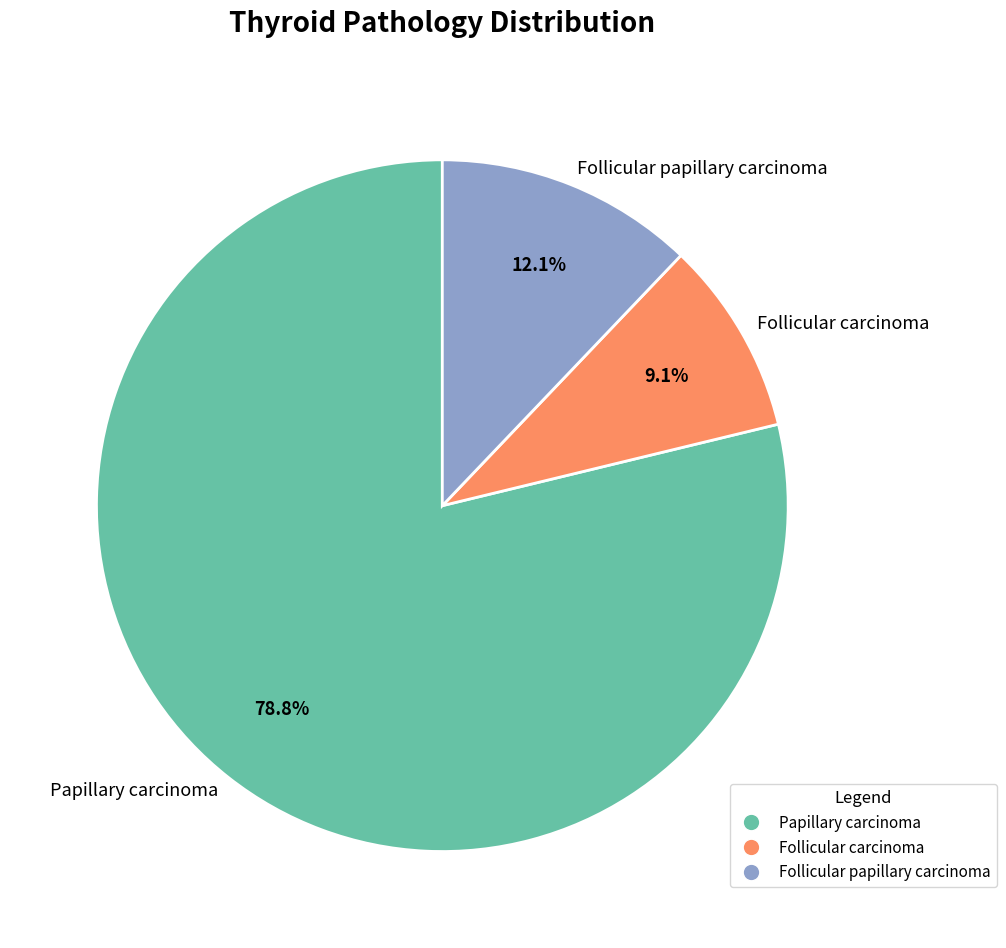

To the nearest percent, what is the combined percentage of Follicular papillary carcinoma and Follicular carcinoma?

21%